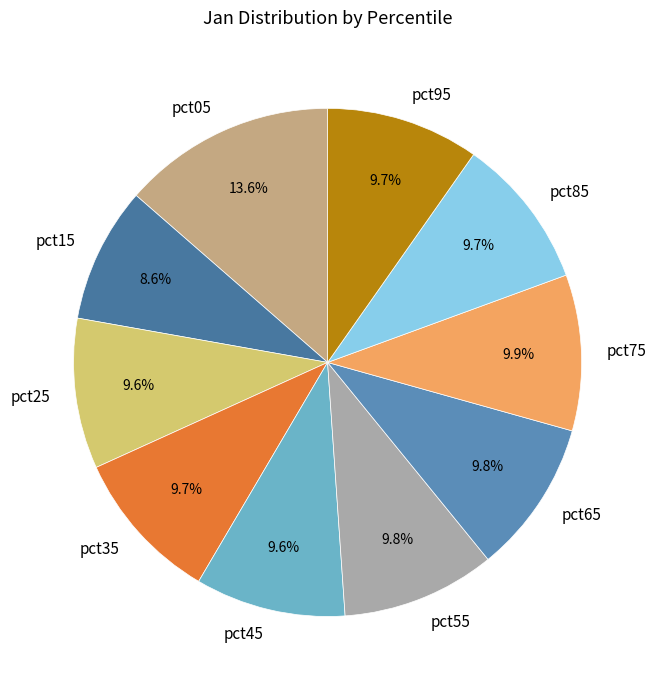

What percentage is the pct85 slice, to the nearest percent?

10%